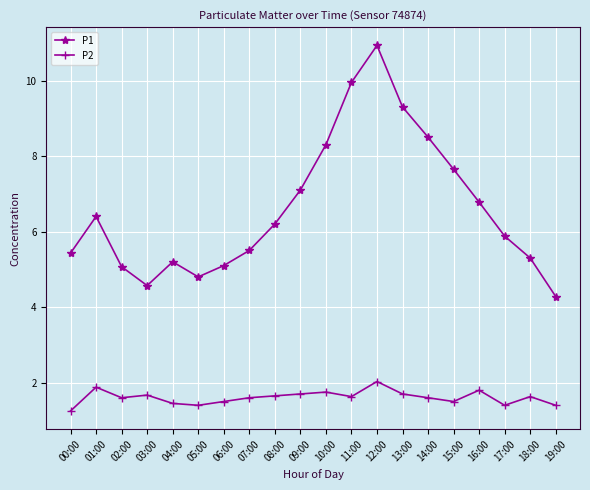

At which label is P2 closest to 1?

00:00